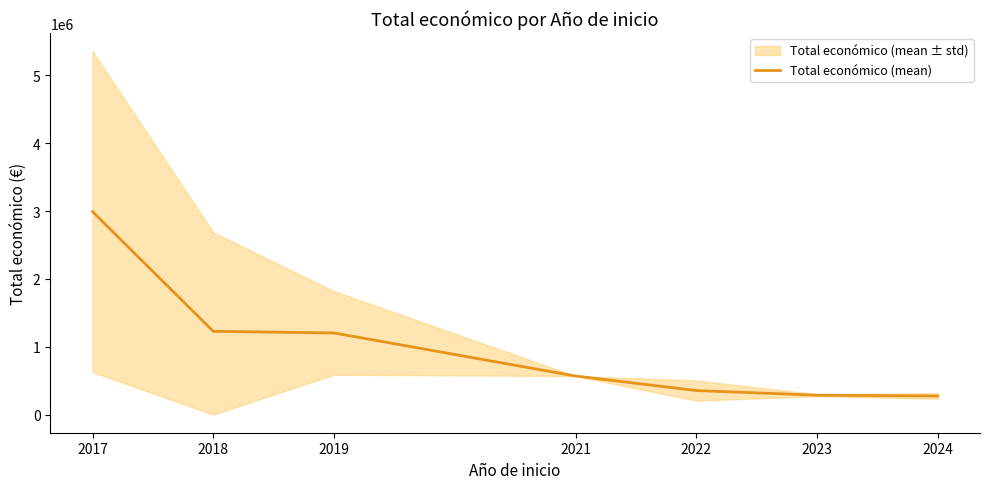

Reading left to right, transcribe all the data shown in this chart.

2991863.0	1227044.4	1203048.0	567924.0	353836.2	285296.5	273873.6